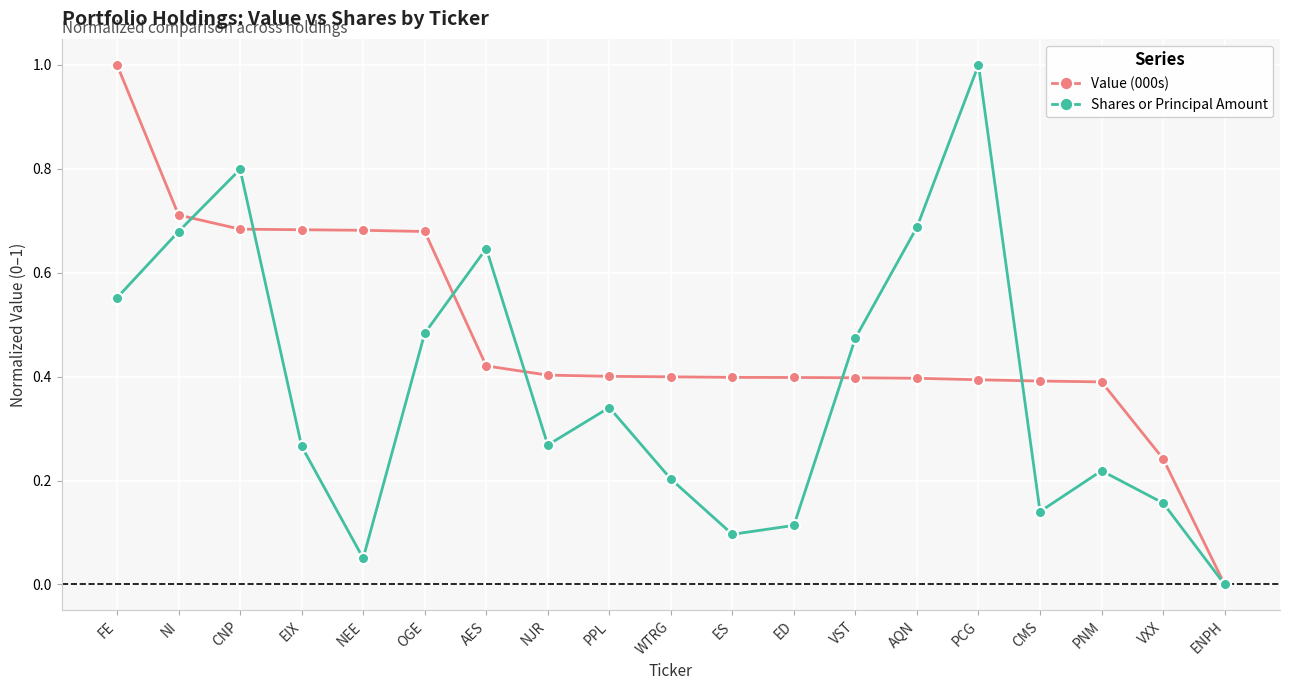

Where do Value (000s) and Shares or Principal Amount first cross each other?

NI and CNP